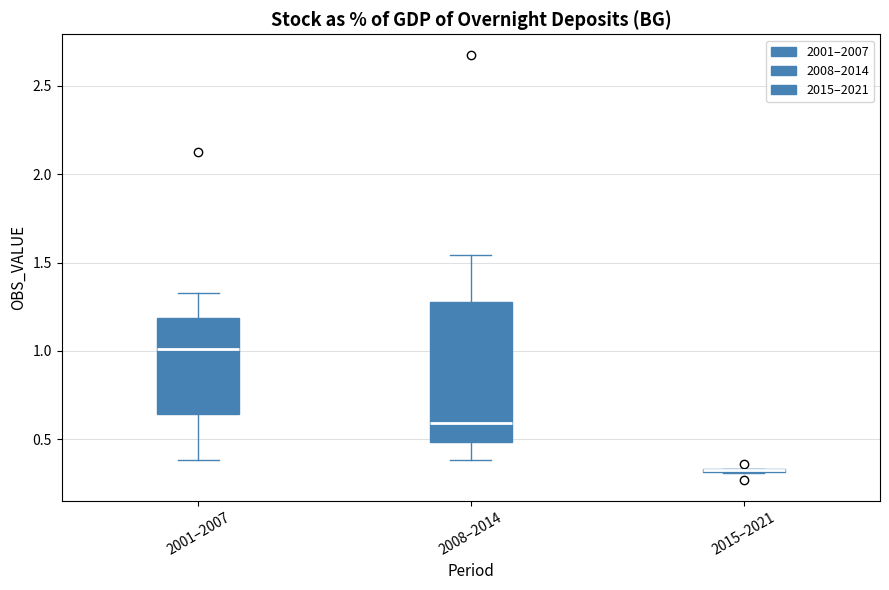

Reading left to right, read every box against the y-axis: the position of its median line, the range the box covers, and the ends of its whiskers. The values are not printed on the chart, so give them approximately, as read against the axis.

2001–2007: median 1.00, box 0.65 to 1.20, whiskers 0.40 to 1.35
2008–2014: median 0.60, box 0.50 to 1.30, whiskers 0.40 to 1.55
2015–2021: box collapsed to a line at 0.30, whiskers 0.30 to 0.35